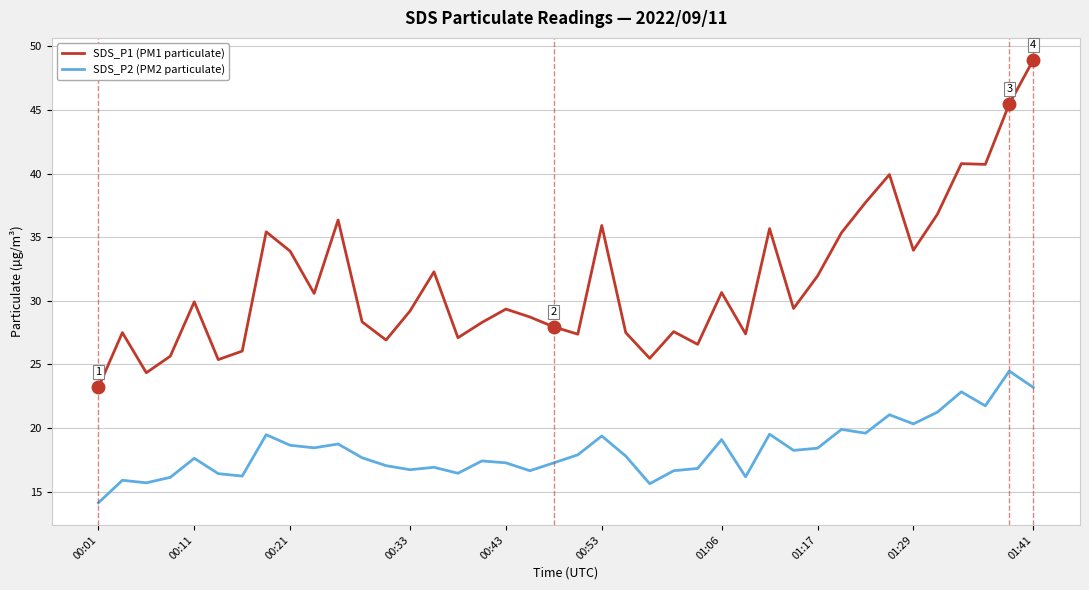

What is the difference between the maximum and second lowest values in the SDS_P1 (PM1 particulate) series?

24.6